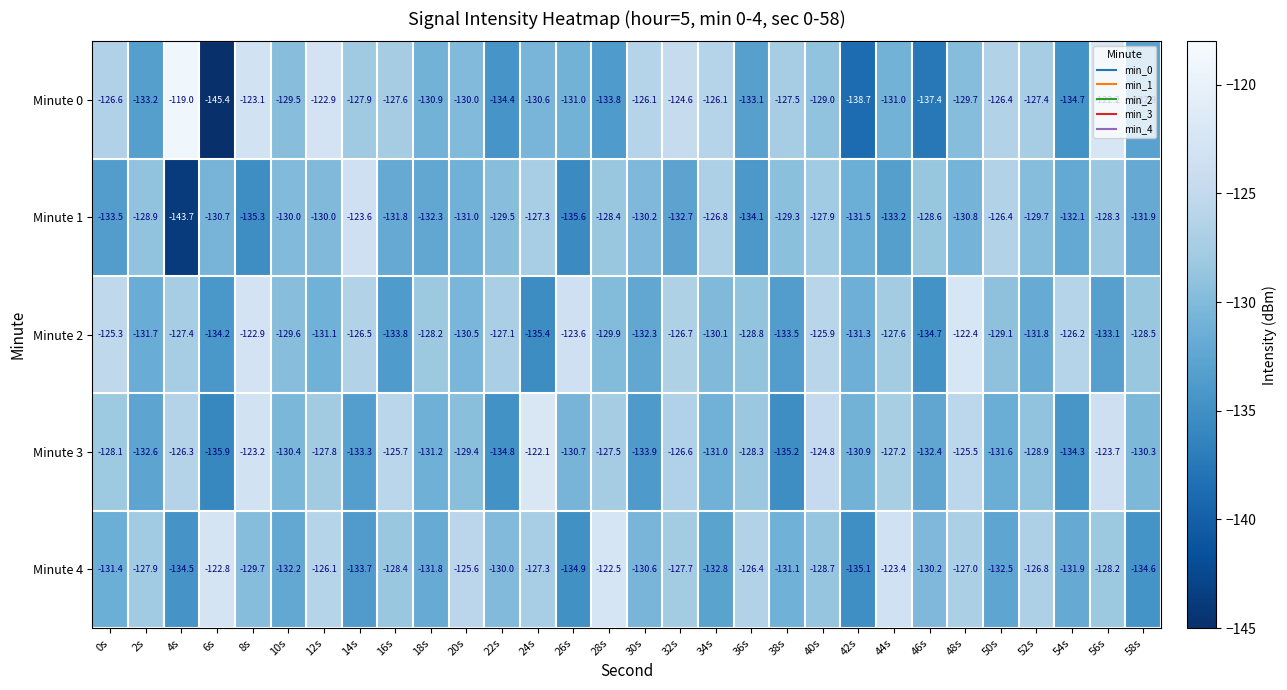

What is the total value across all series at 8s?

-634.2